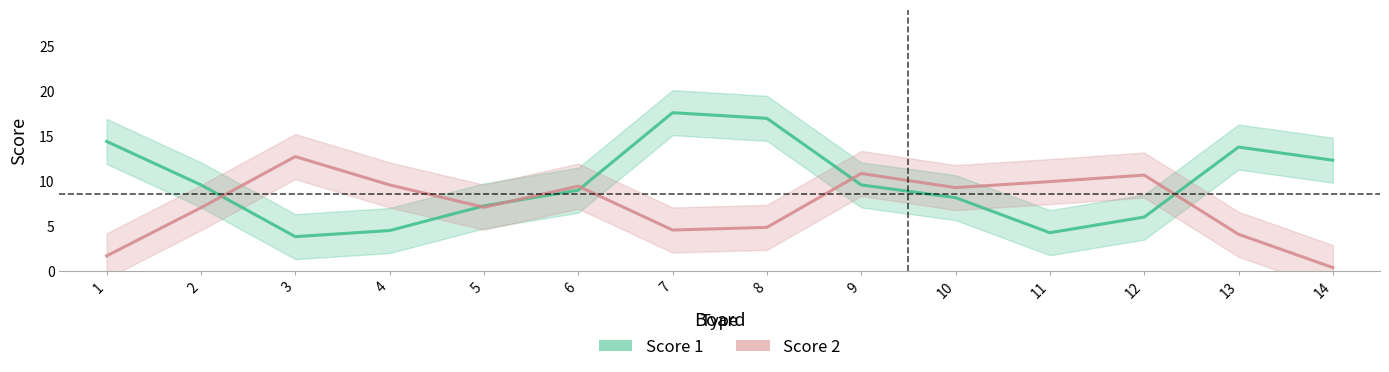

Reading left to right, what are all the values shown in this chart?

Score 1: 1=14.4	2=9.6	3=3.8	4=4.5	5=7.2	6=9.0	7=17.6	8=16.9	9=9.6	10=8.1	11=4.3	12=6.0	13=13.8	14=12.3
Score 2: 1=1.7	2=7.0	3=12.7	4=9.6	5=7.1	6=9.4	7=4.6	8=4.8	9=10.8	10=9.3	11=9.9	12=10.7	13=4.1	14=0.4